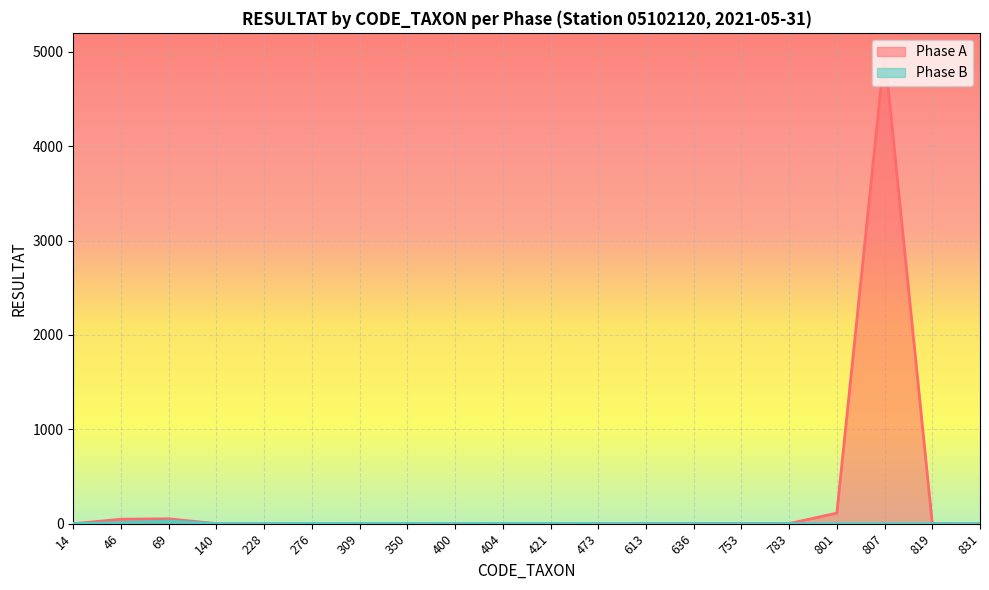

What are all the series names shown in the legend?

Phase A, Phase B